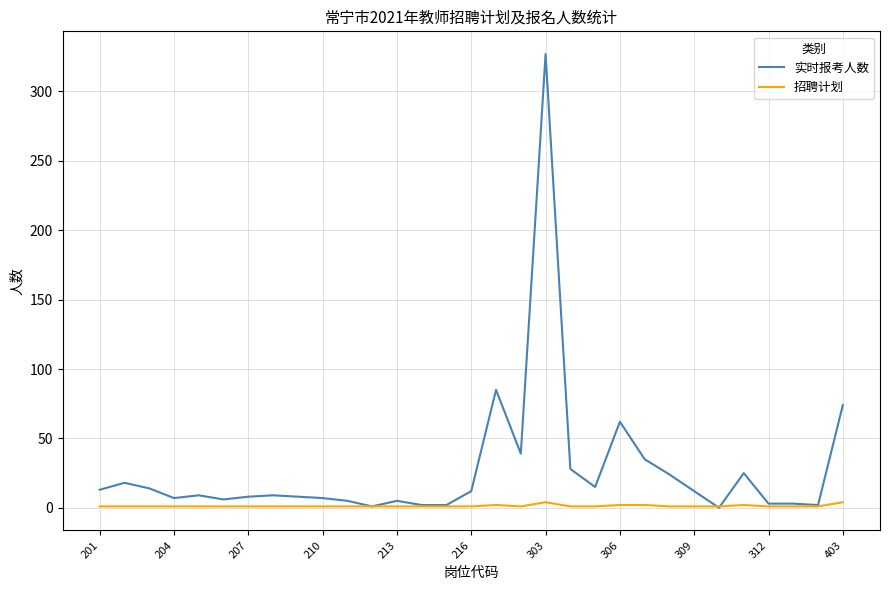

Which series has the widest spread of values?

实时报考人数